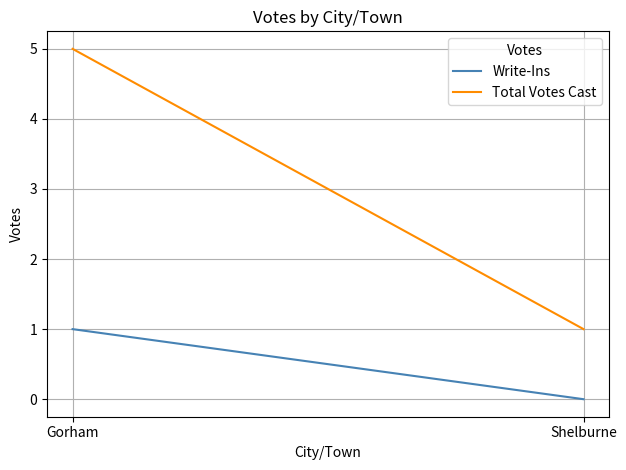

What are all the series names shown in the legend?

Write-Ins, Total Votes Cast